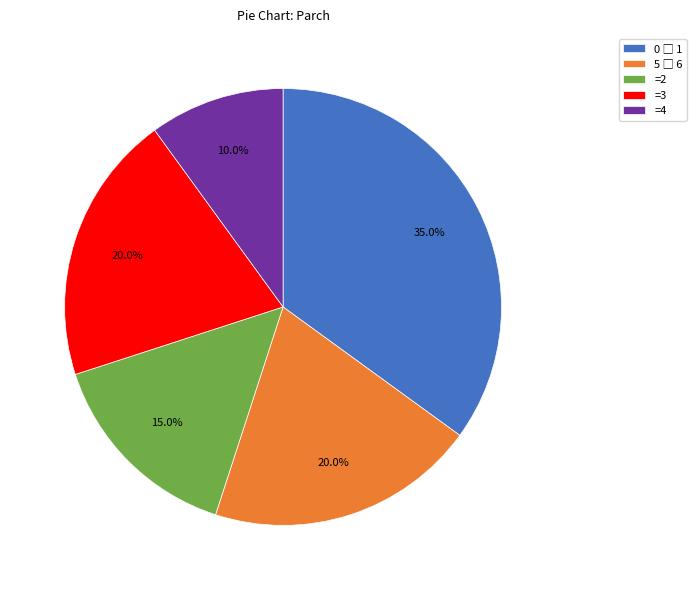

Which slice is the smallest?

=4